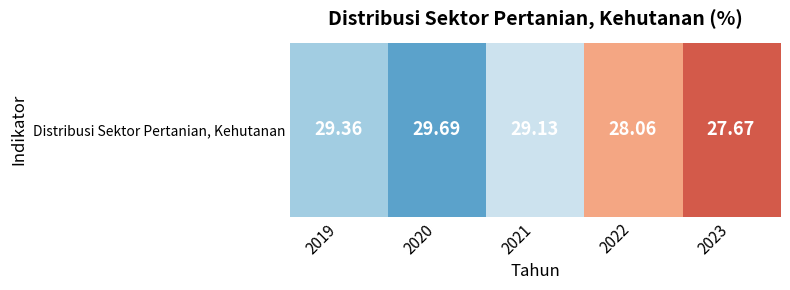

What is the difference between the maximum and minimum values?

2.0